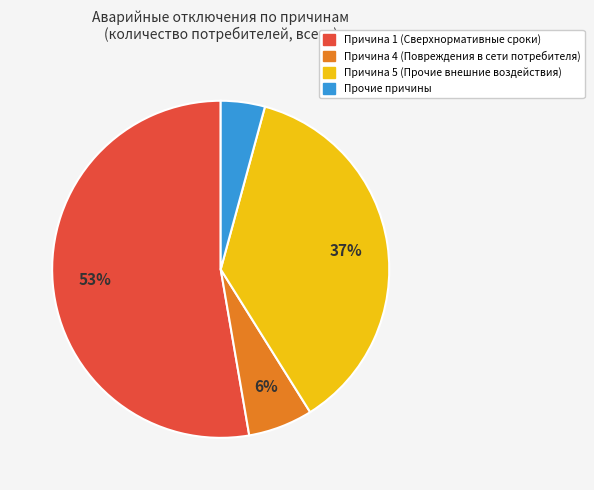

Is there a majority slice in this chart?

Yes